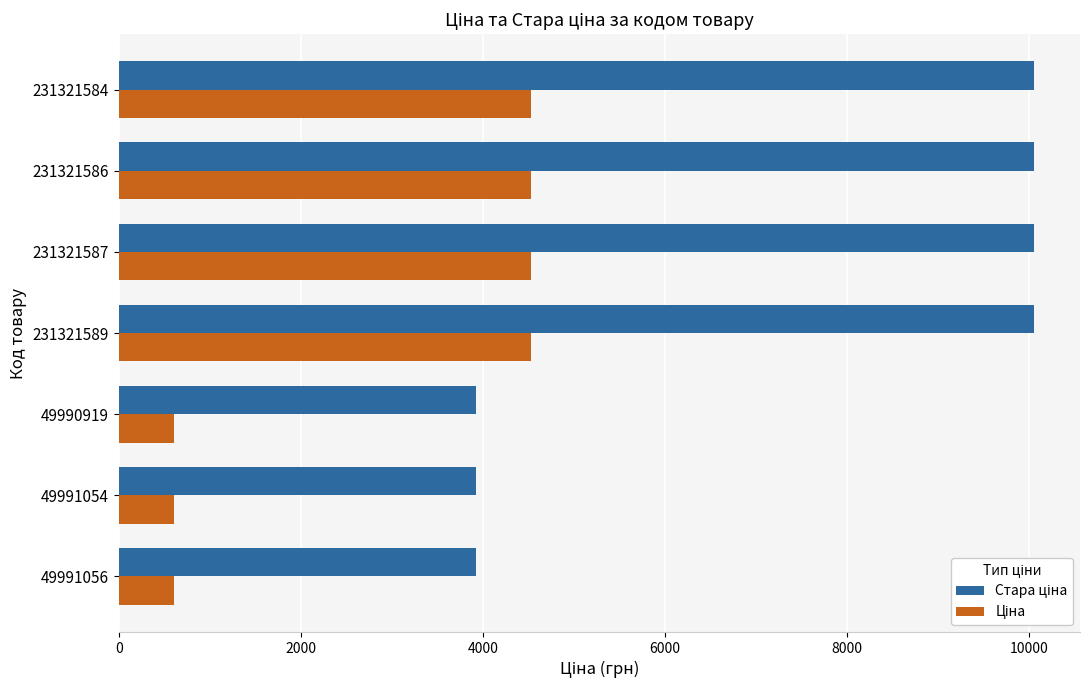

At how many categories does at least one series exceed 4379?

4